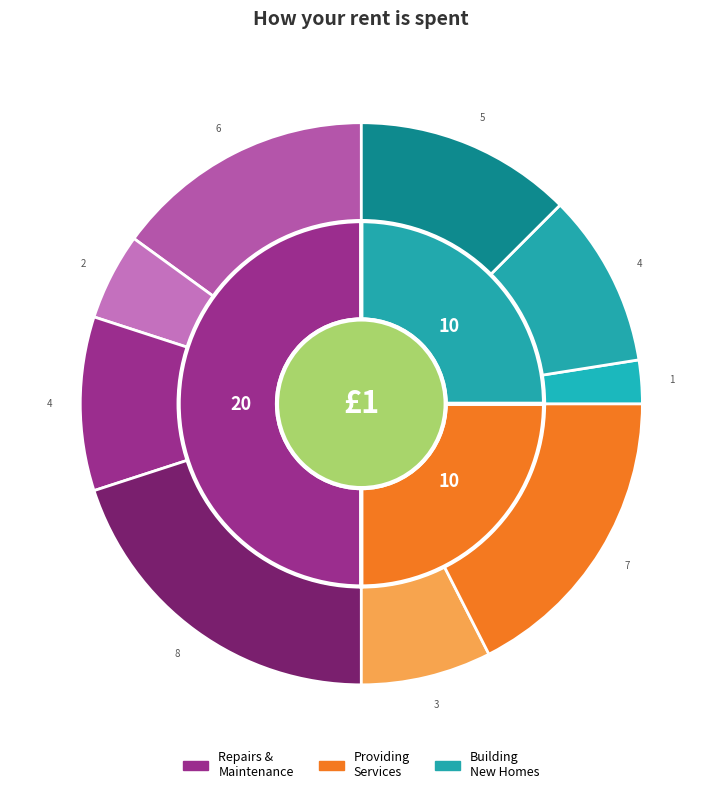

True or false: 6 accounts for 13% of the total.

False